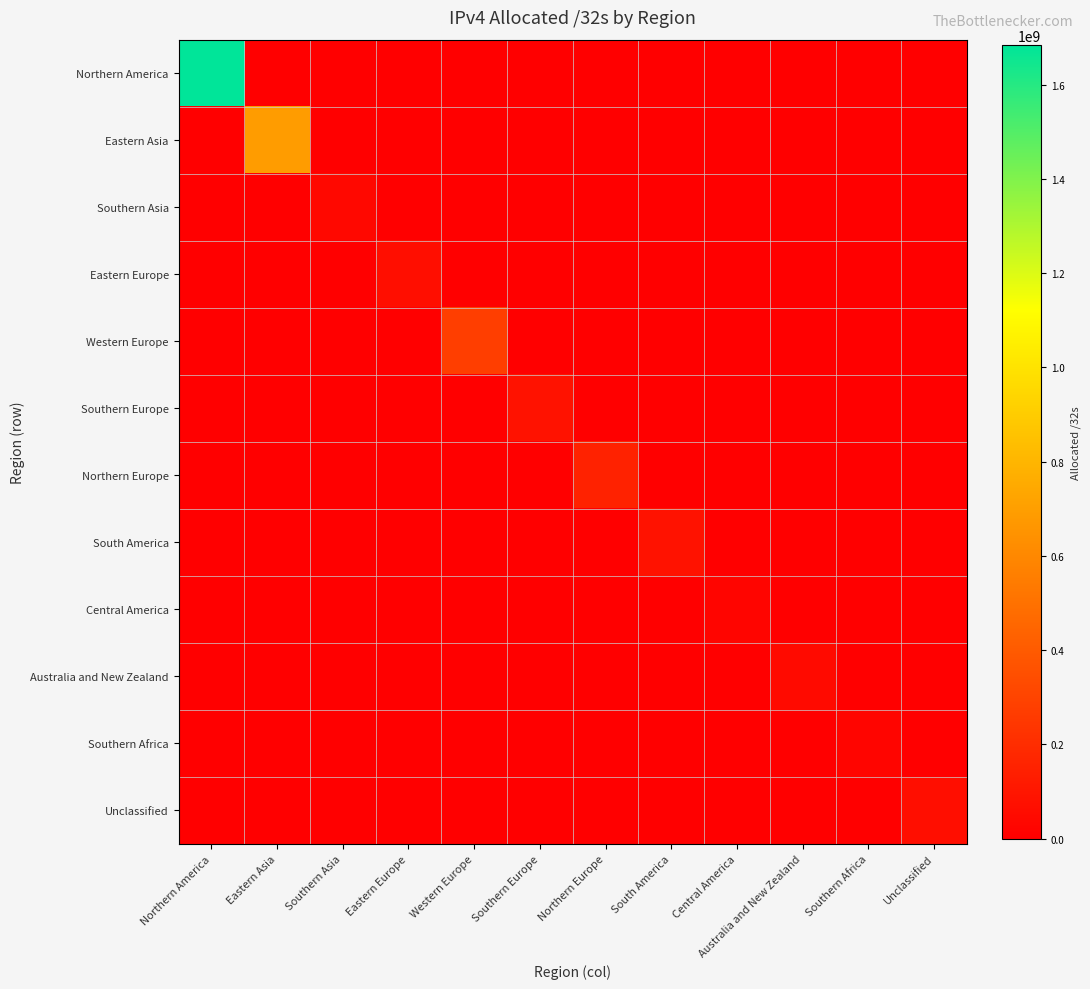

At which category is the sum across all series the highest?

Northern America